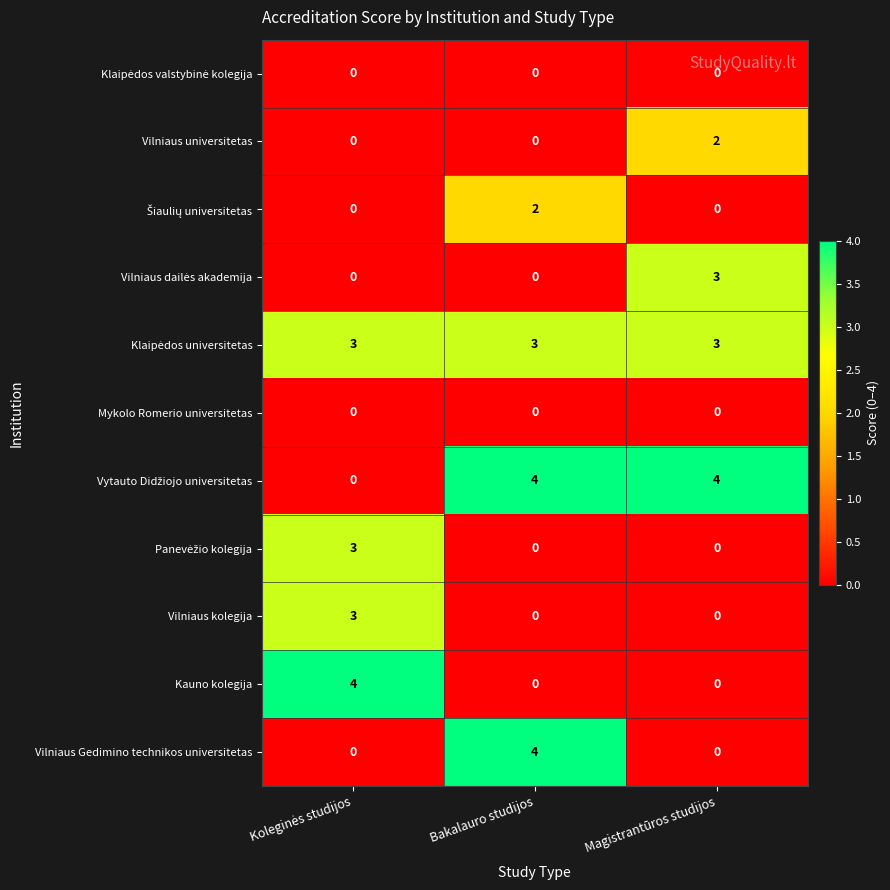

What is the difference between the maximum and minimum values in the Vilniaus kolegija series?

3